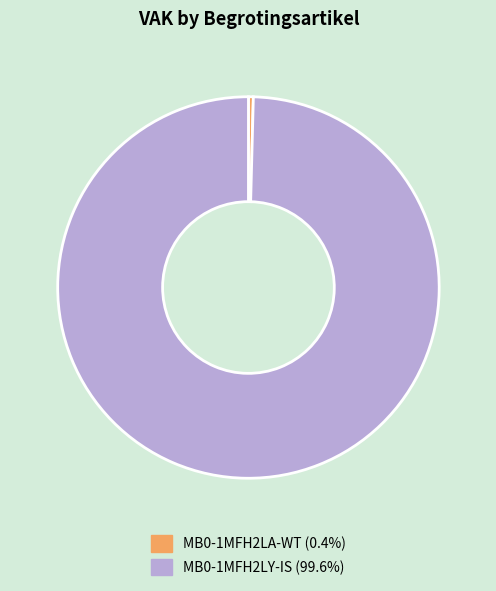

Between MB0-1MFH2LY-IS and MB0-1MFH2LA-WT, which is larger?

MB0-1MFH2LY-IS